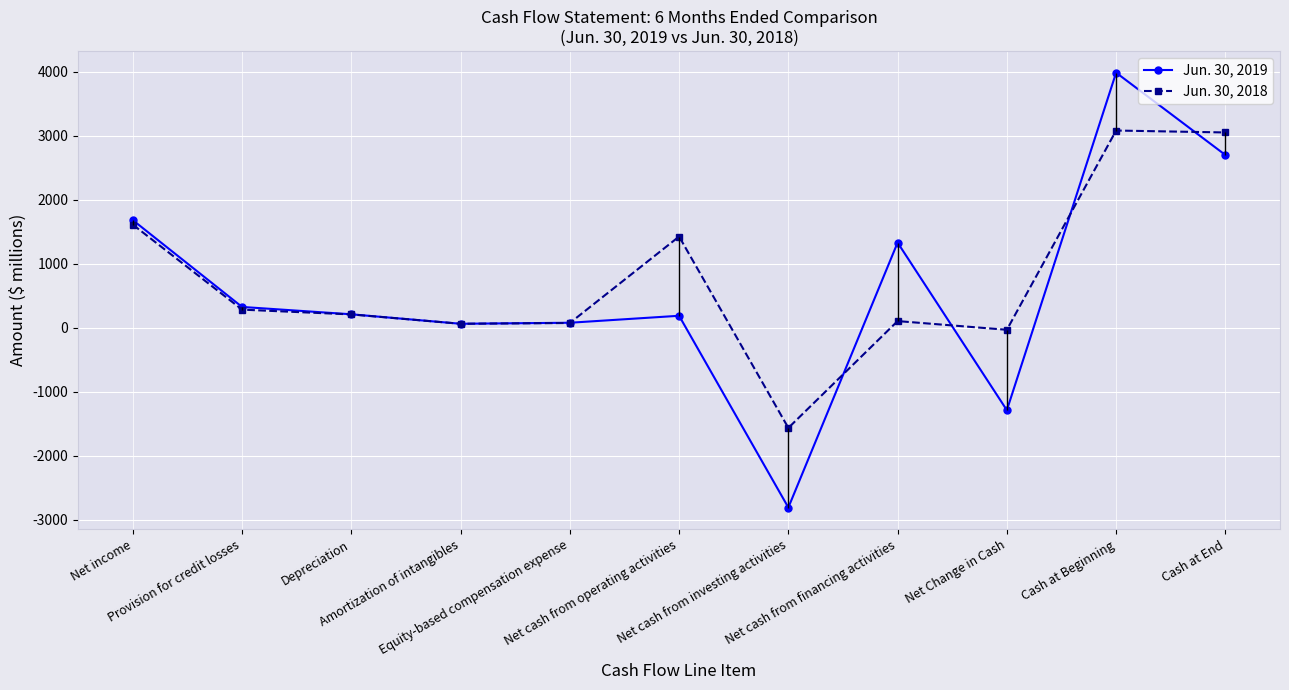

Between Net cash from operating activities and Cash at End, which series saw the biggest shift?

Jun. 30, 2019